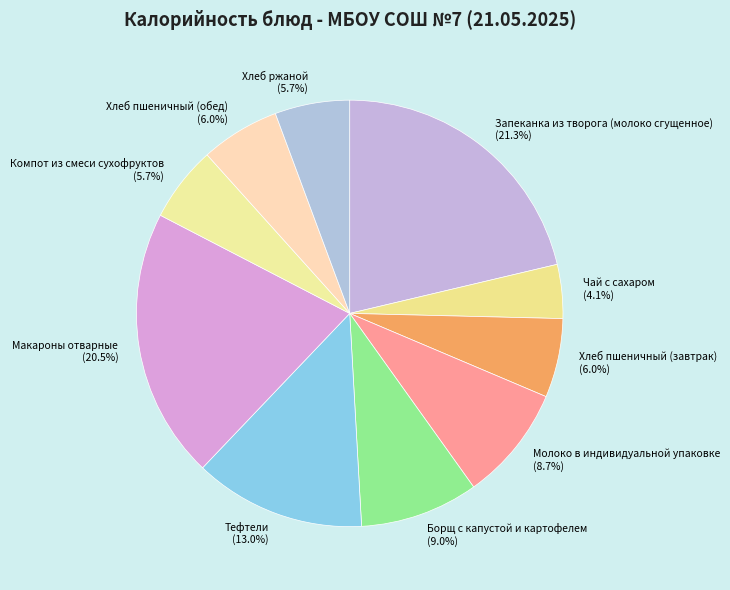

To the nearest percent, what percentage of the pie is Борщ с капустой и картофелем?

9%